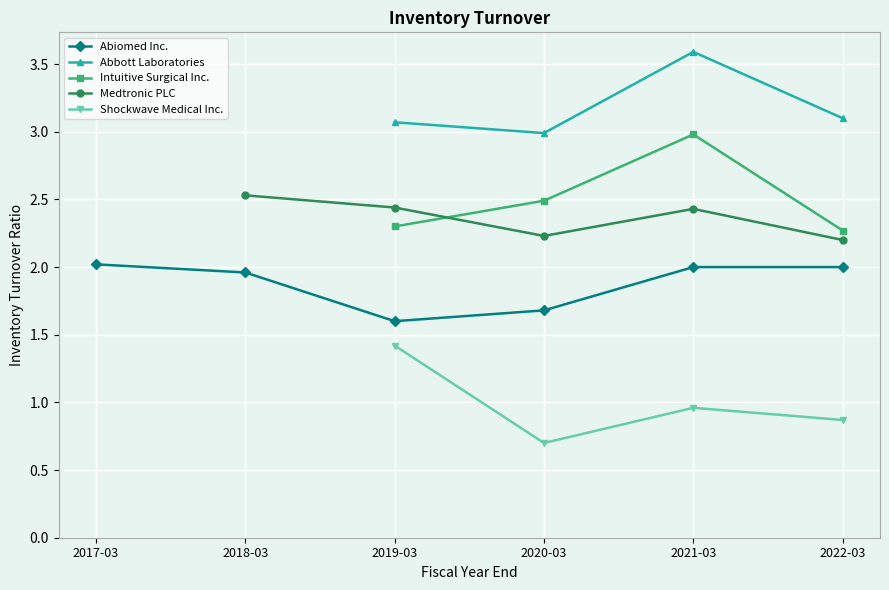

Is this an area chart (filled region under the line)?

No